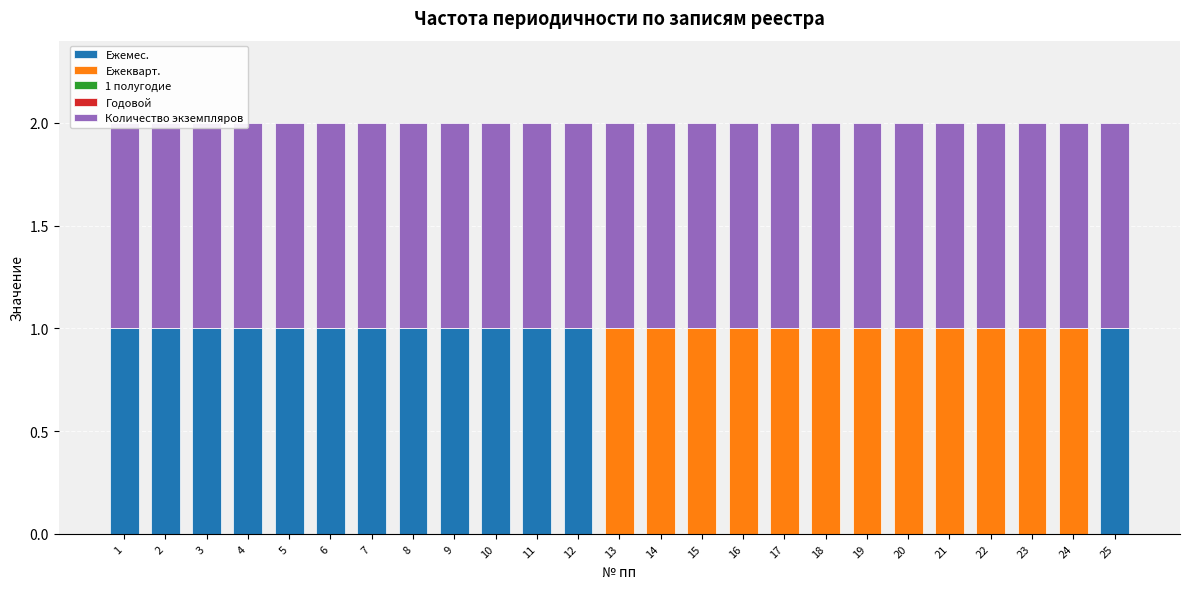

Which series changed the most between 6 and 9?

Ежемес.